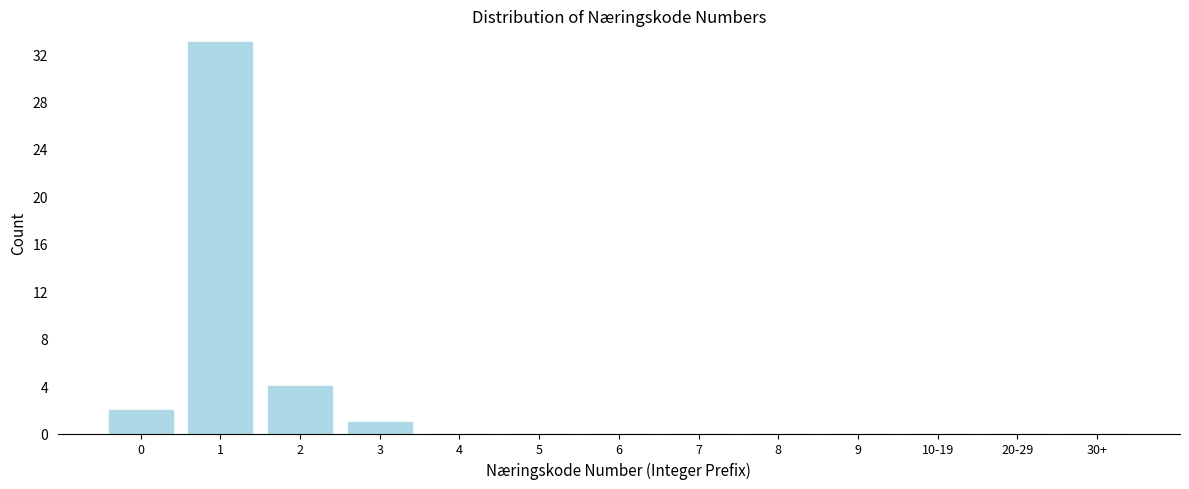

Reading left to right, list all the values displayed in this chart.

0=2	1=33	2=4	3=1	4=0	5=0	6=0	7=0	8=0	9=0	10-19=0	20-29=0	30+=0